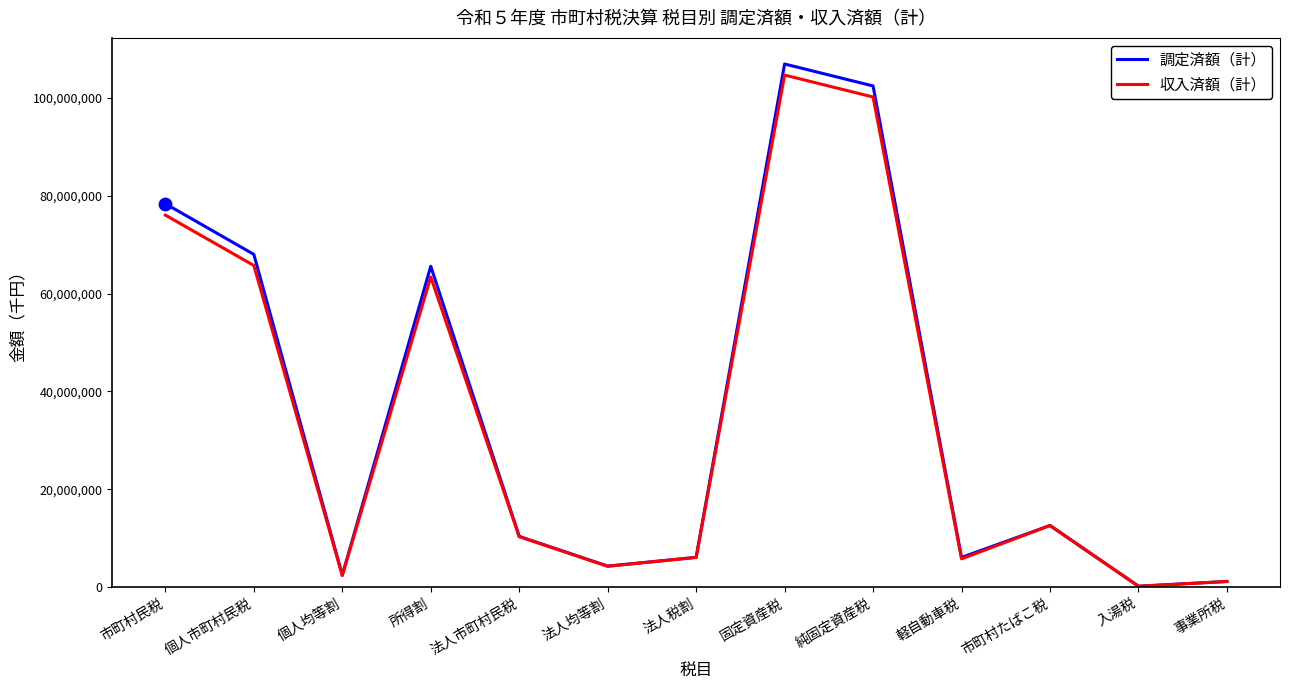

Which series has the largest total across all categories?

調定済額（計）